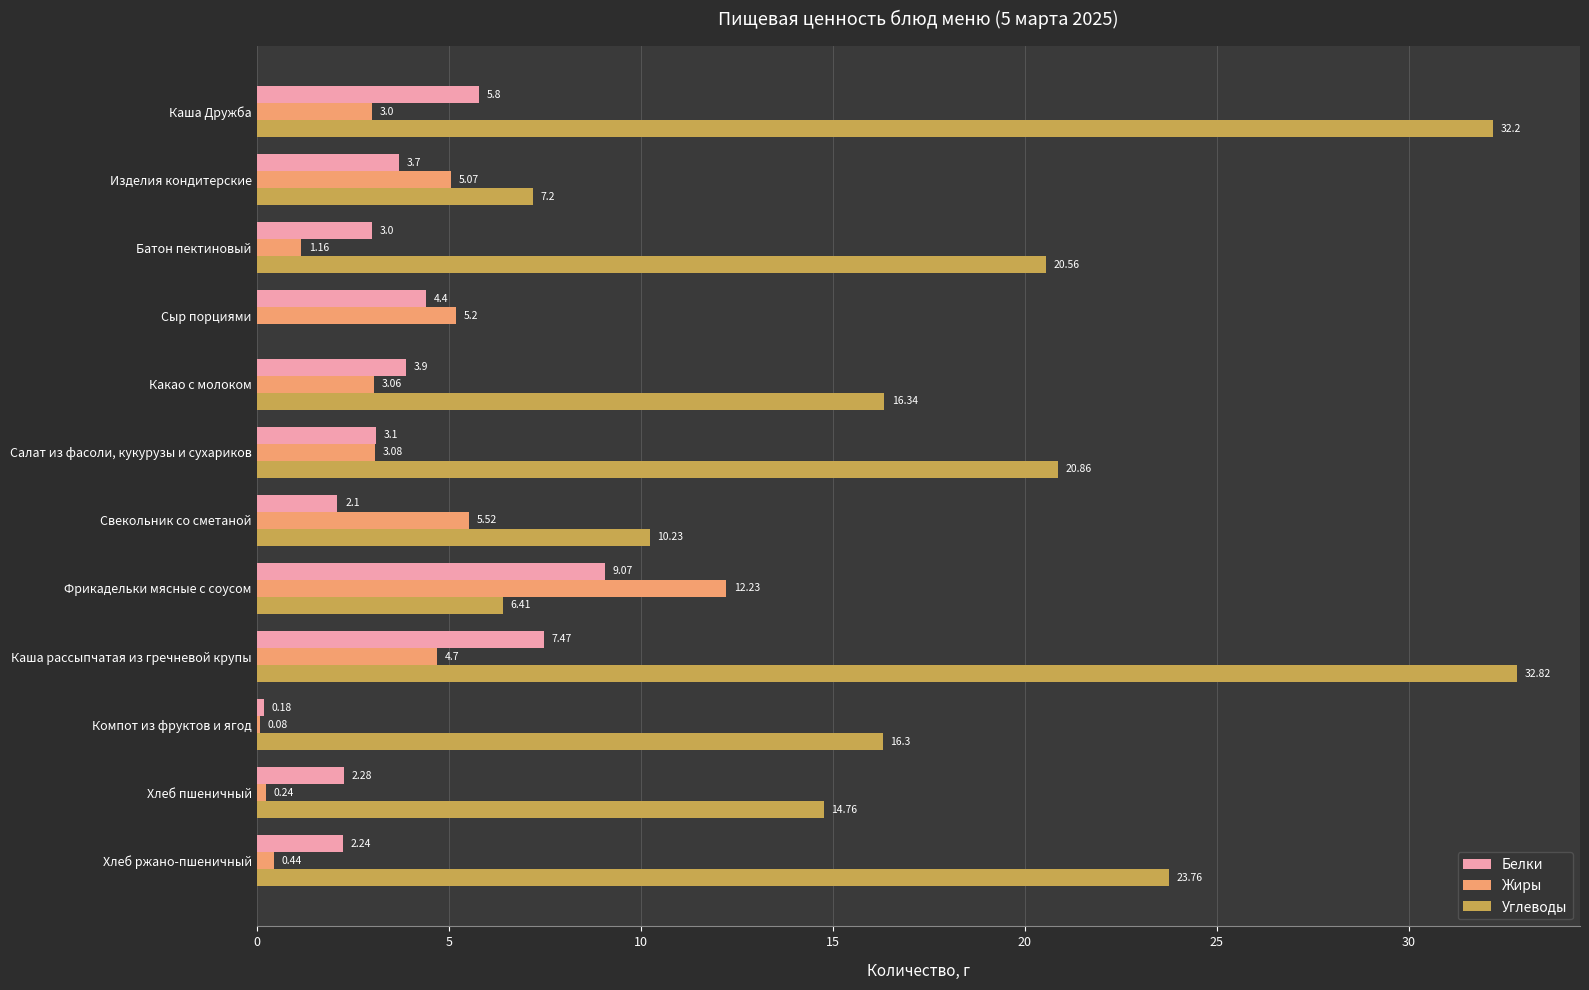

What is the sum of the Углеводы values at Фрикадельки мясные с соусом and Свекольник со сметаной?

16.6